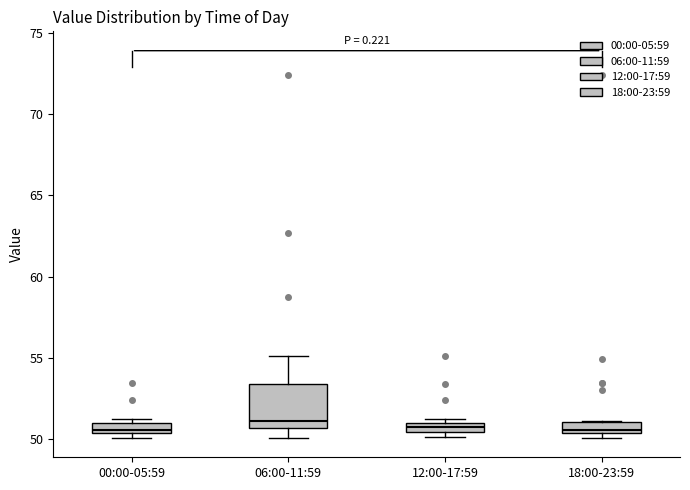

Where is the upper edge of the box for 18:00-23:59 on the y-axis? The values are not printed on the chart, so give them approximately, as read against the axis.

51.0